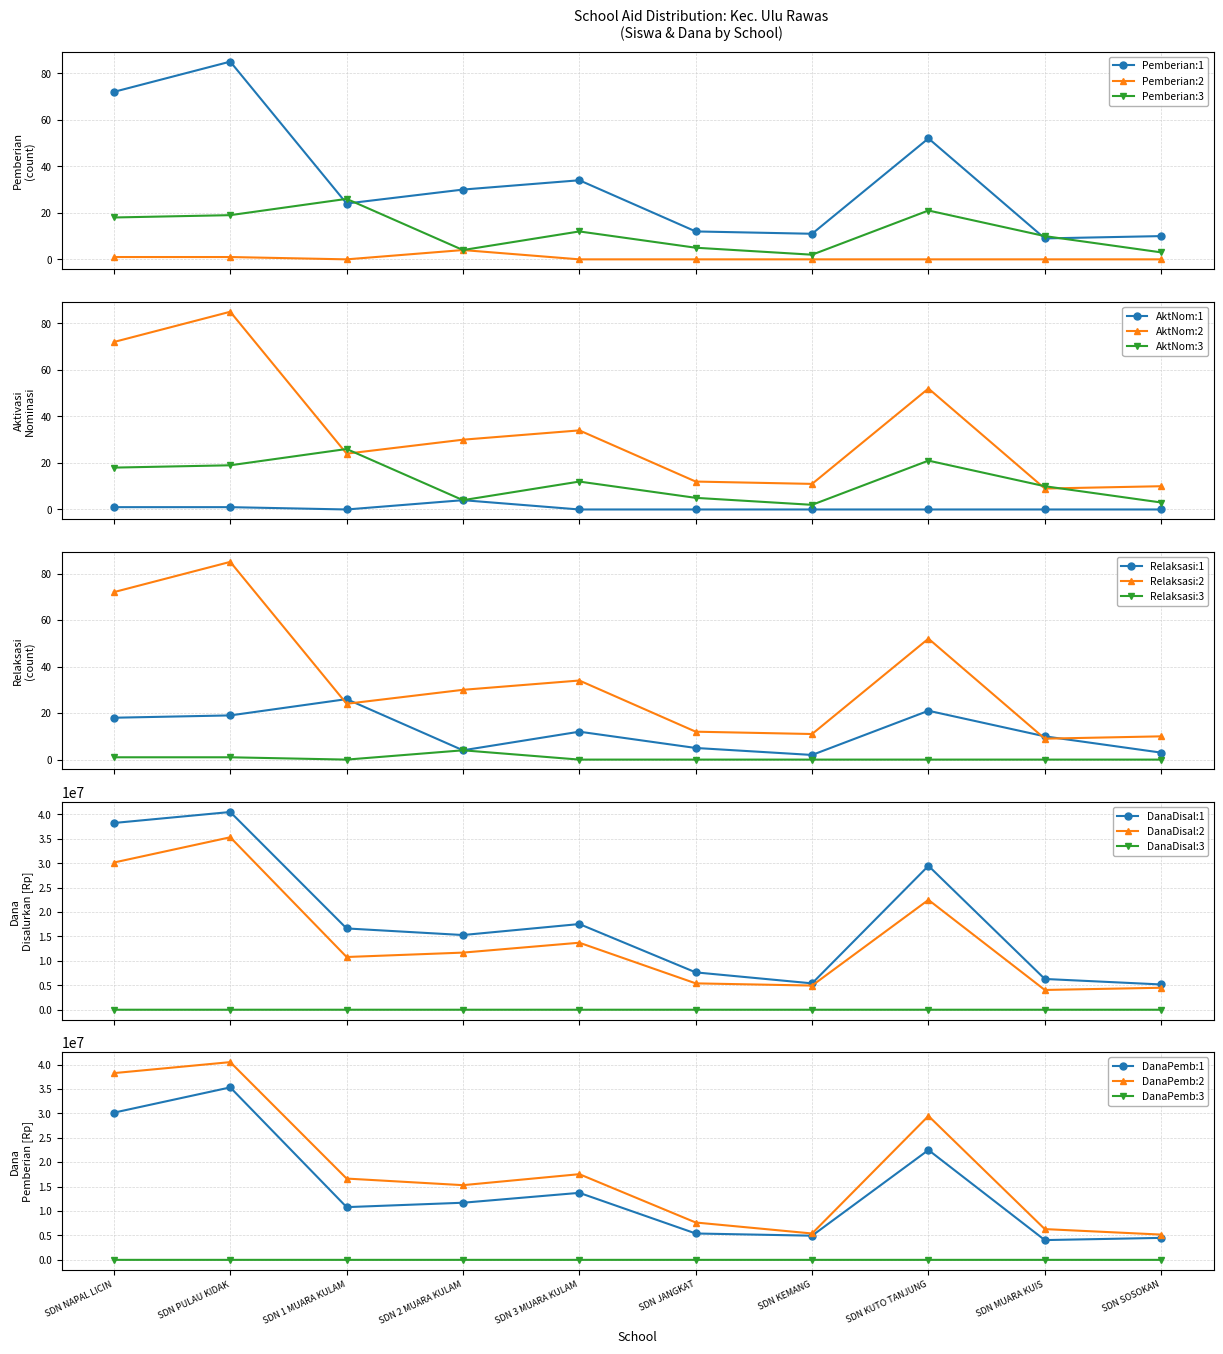

True or false: Pemberian:2 and Pemberian:1 intersect in this chart.

False